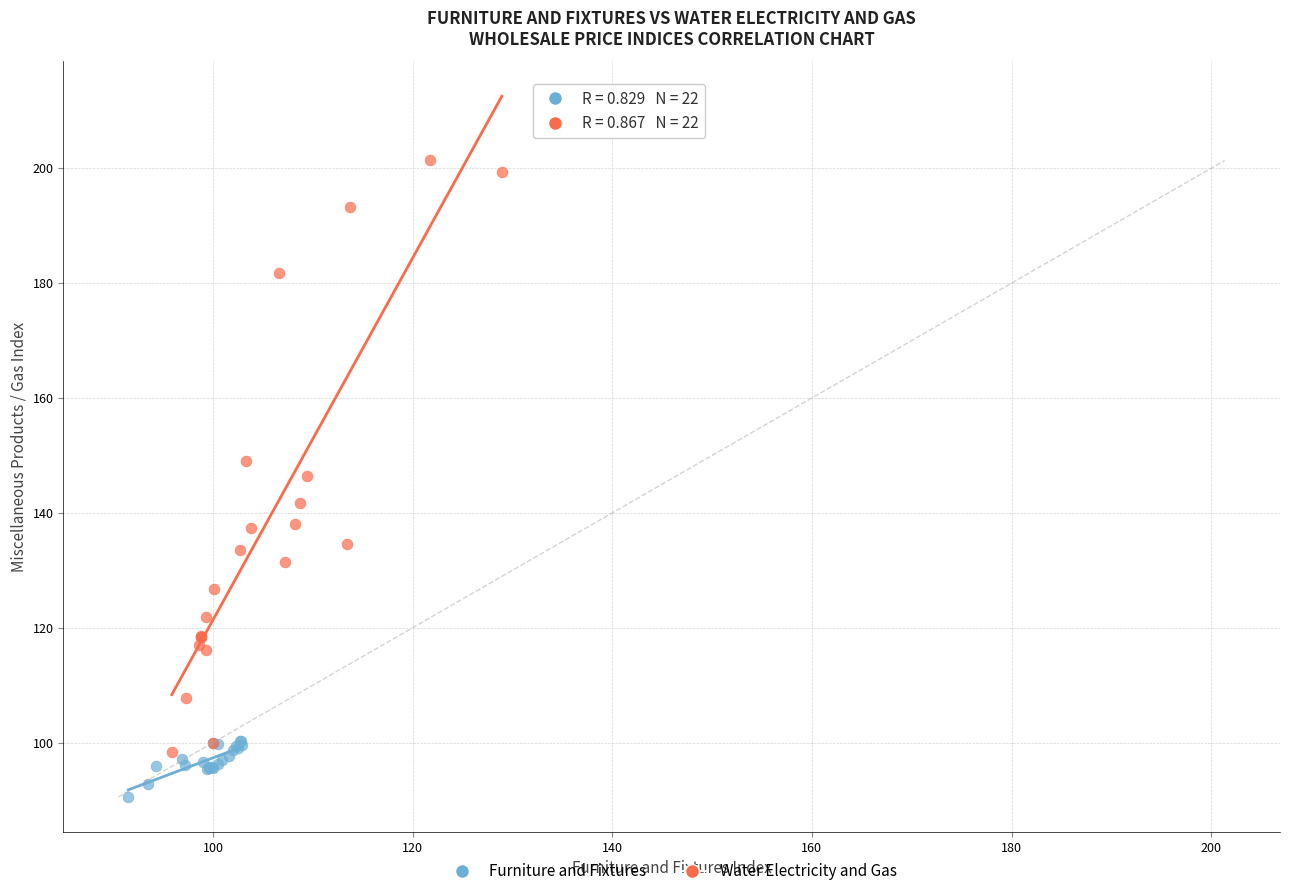

Which series has the widest spread of Y values?

Water Electricity and Gas